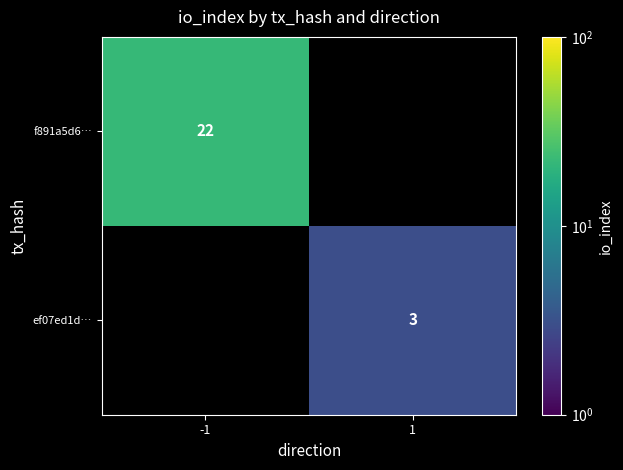

Is it true that ef07ed1d… equals 0.6 at 1?

False